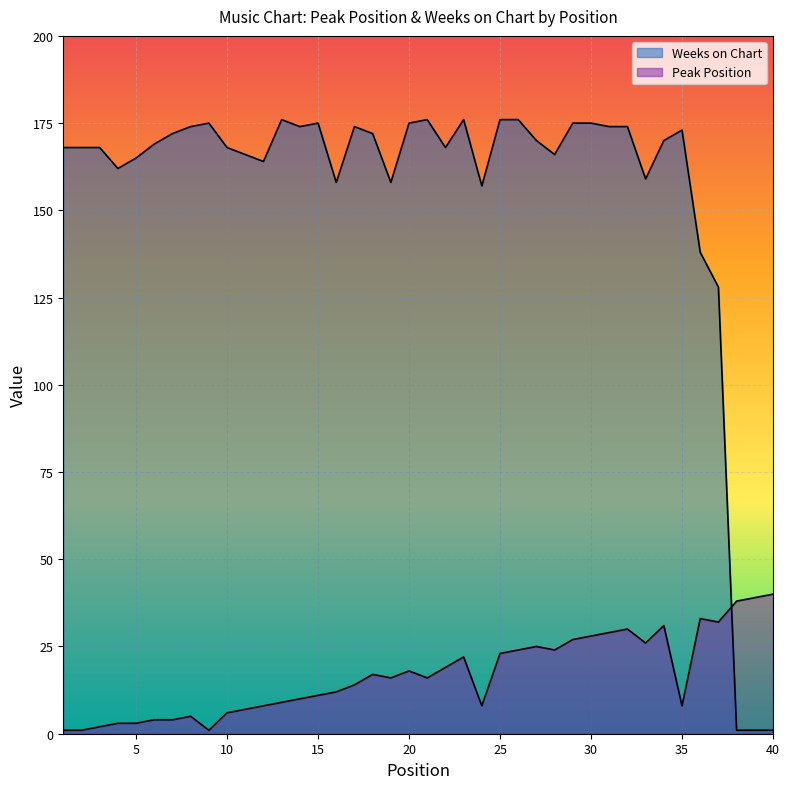

The Peak Position series shows 43 at 33. True or false?

False